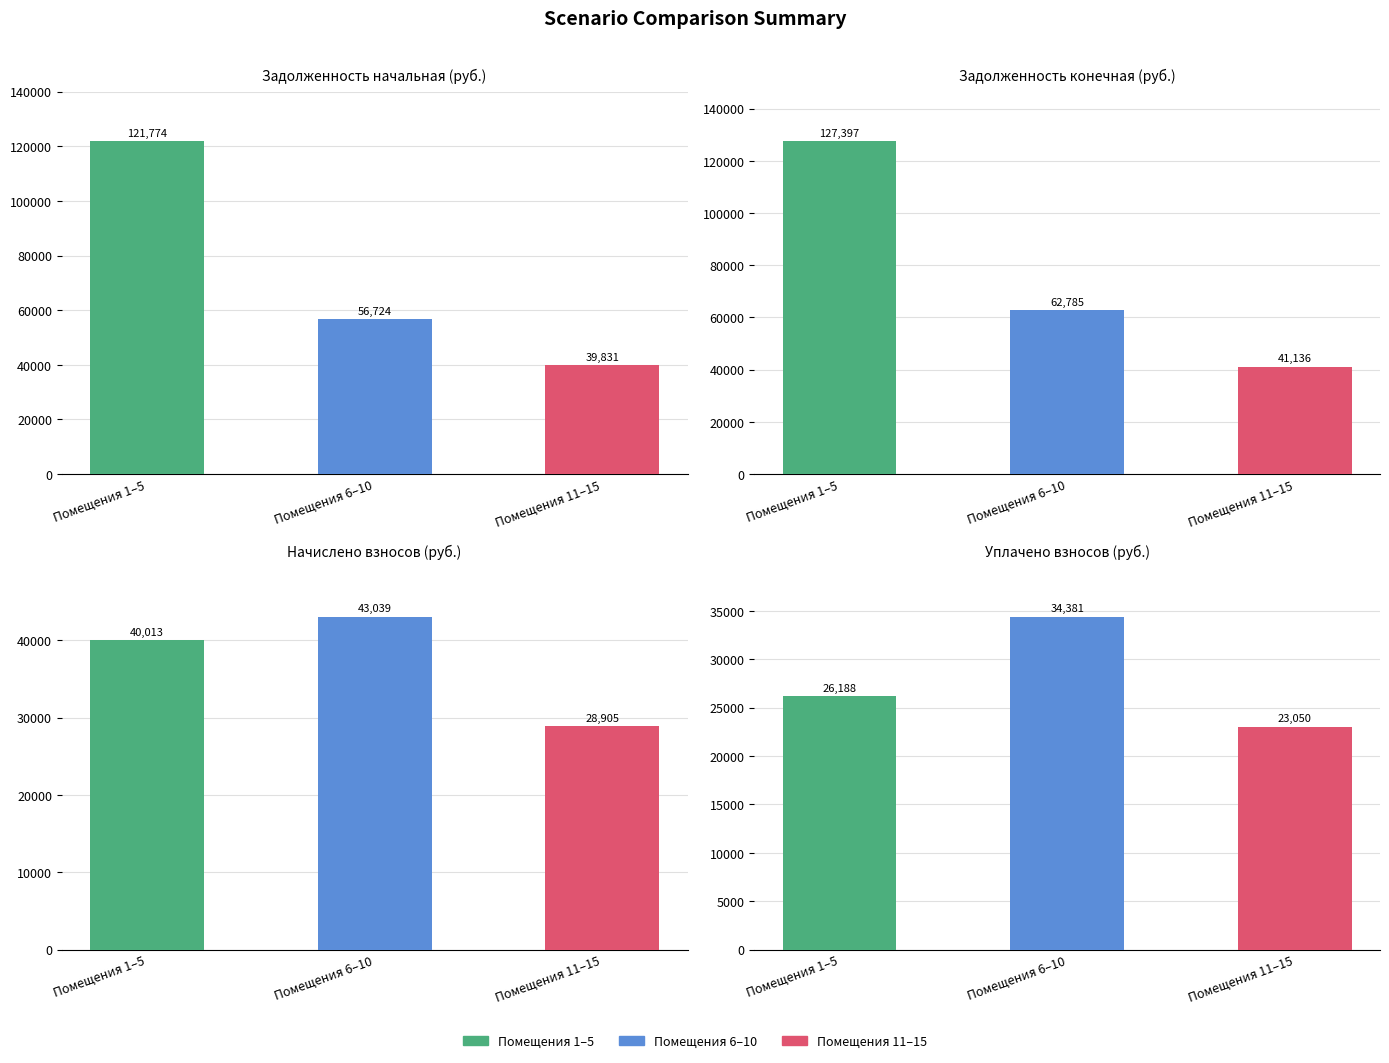

True or false: уплачено пени has a value of 604.9 at 4.

False